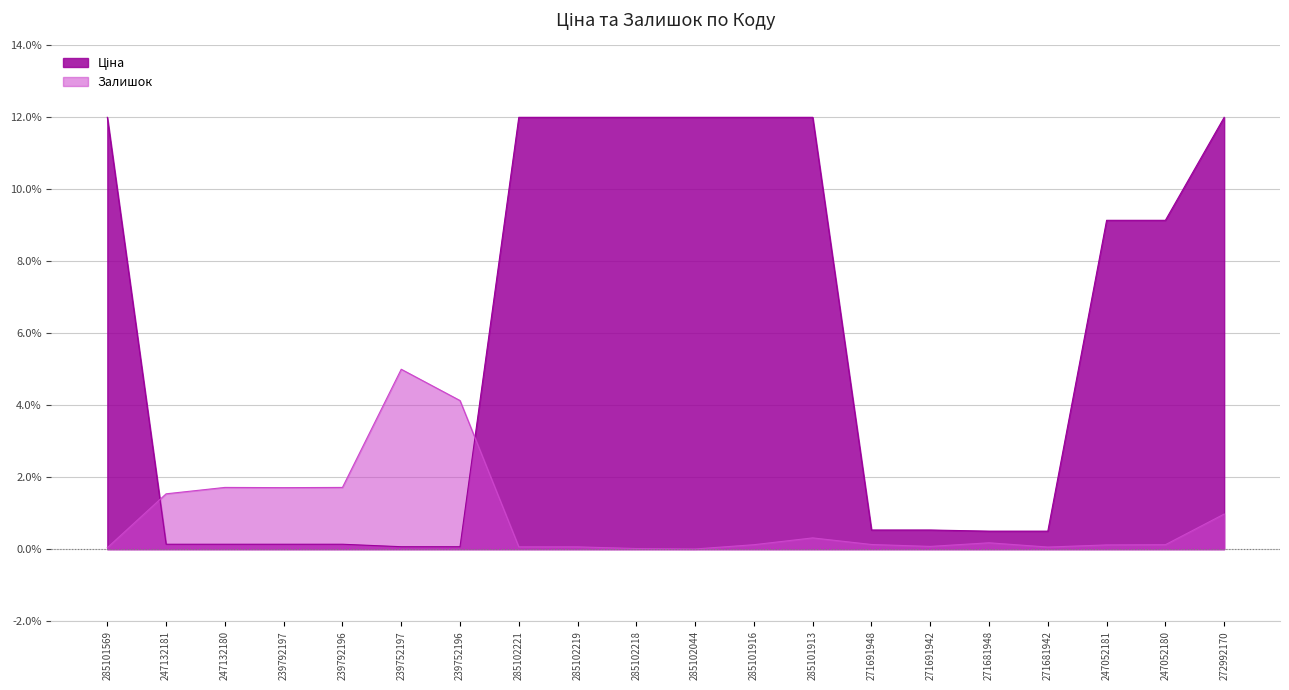

At how many categories does at least one series exceed 6?

10